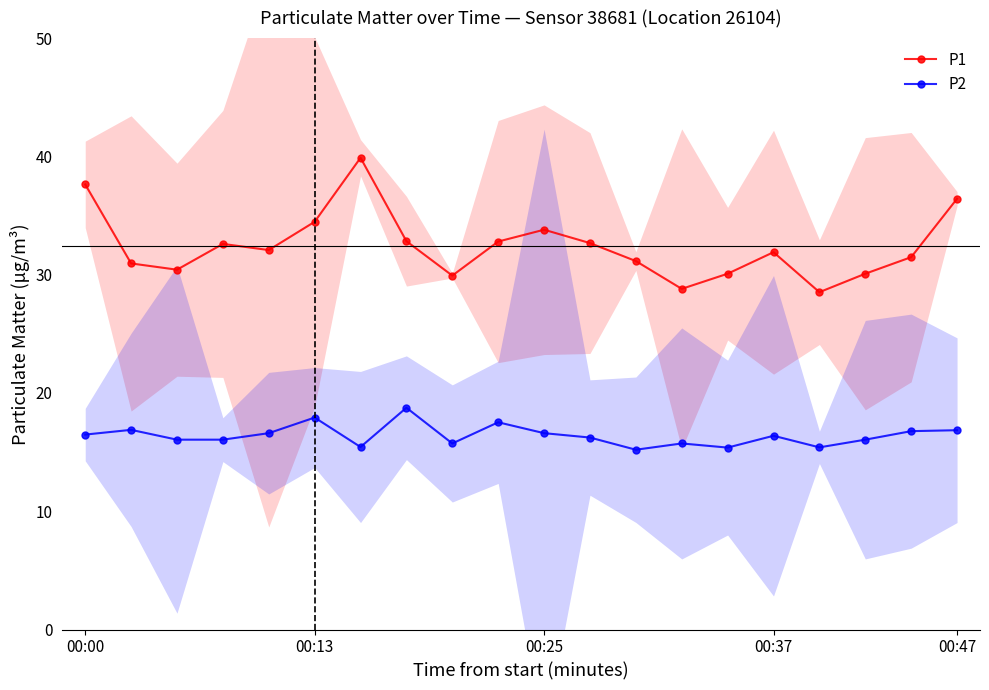

How many lines are shown in the chart?

2